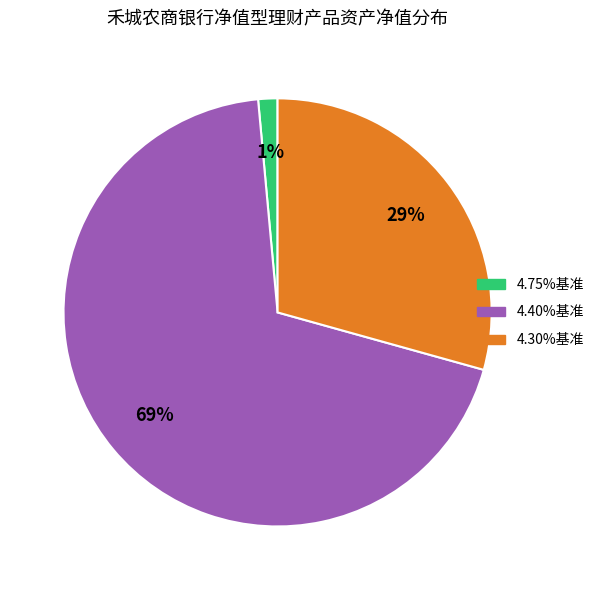

Is there a majority slice in this chart?

Yes